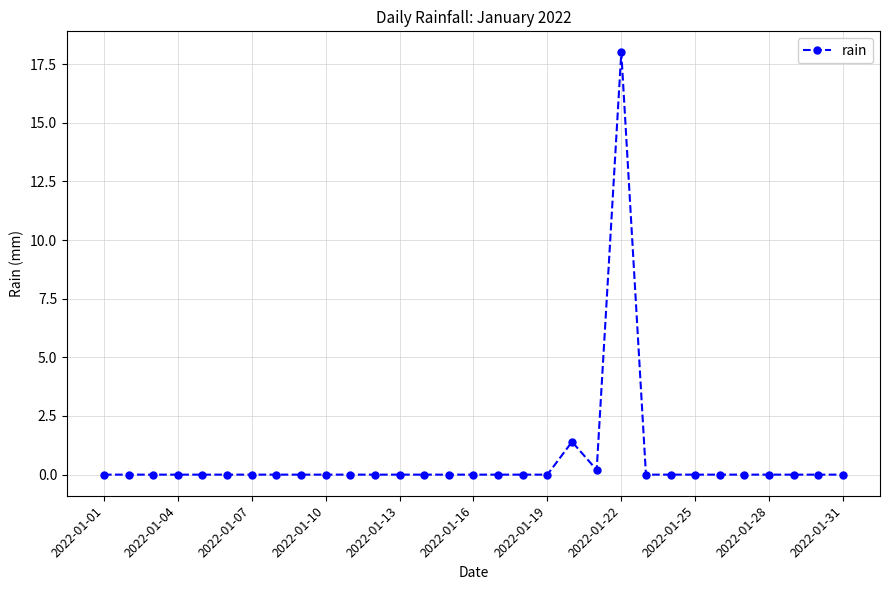

What is the sum of all values?

19.6